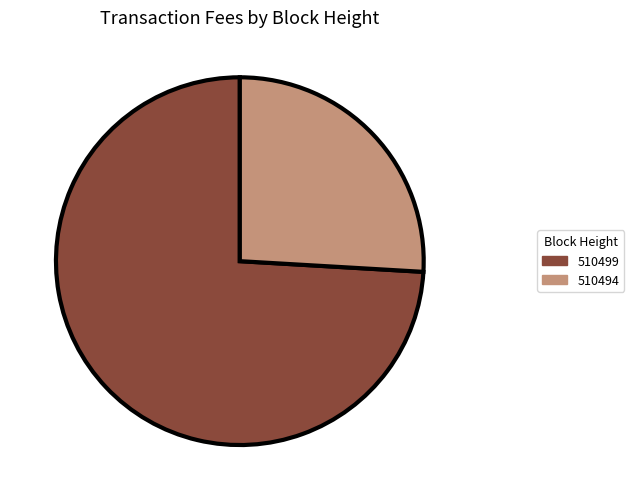

Between 510499 and 510494, which is larger?

510499